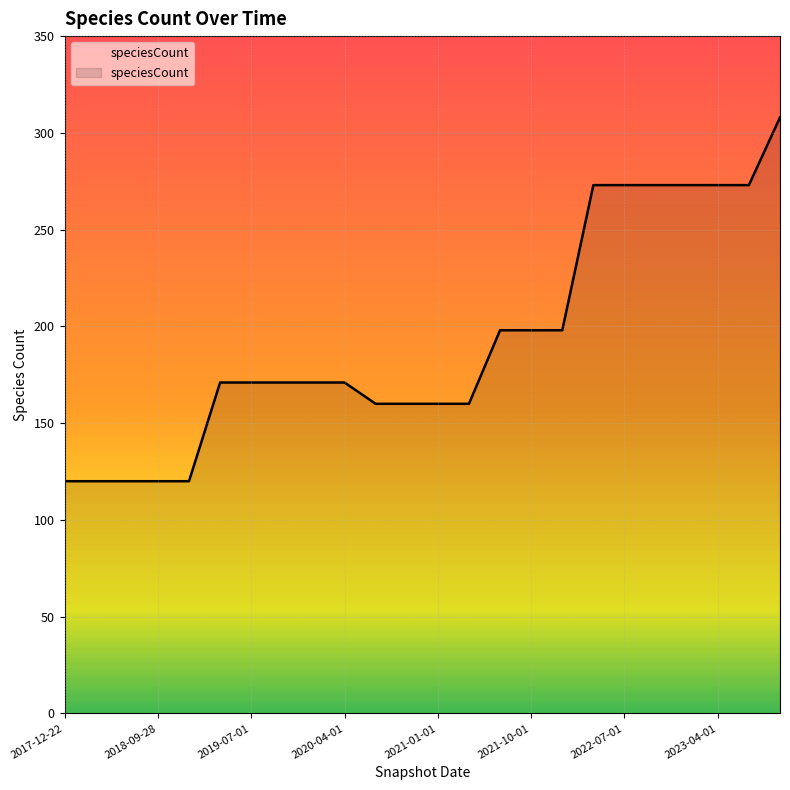

What is the maximum value shown in the chart?

308